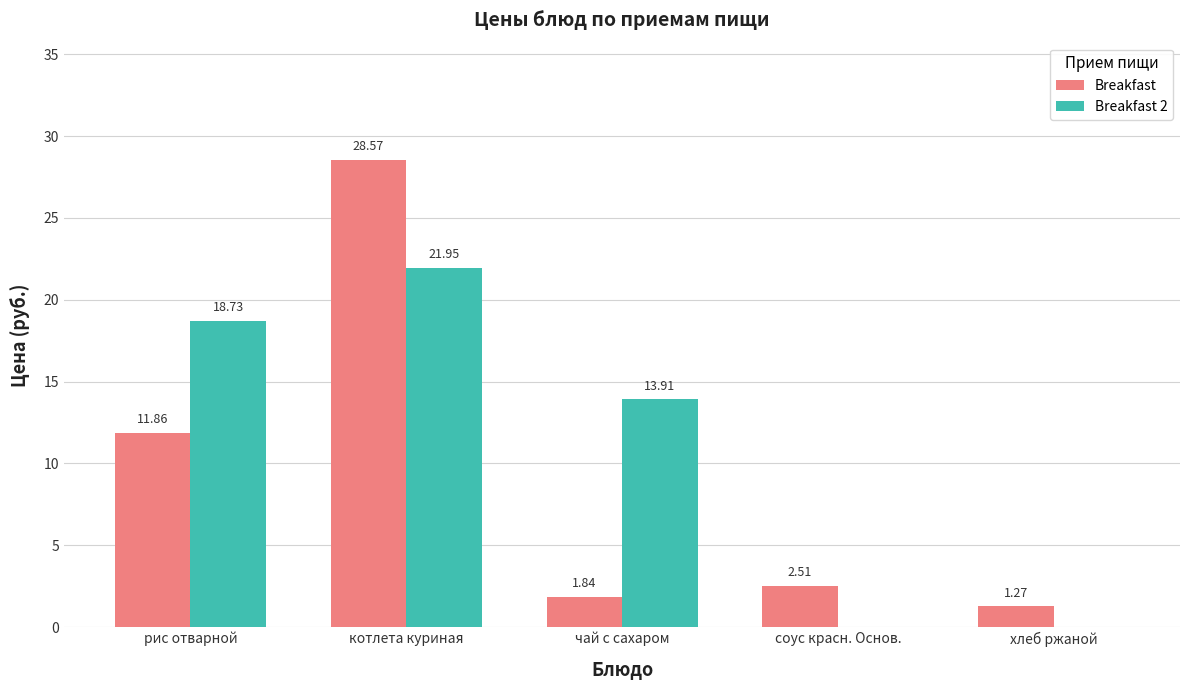

What is the maximum value shown in the chart?

28.6